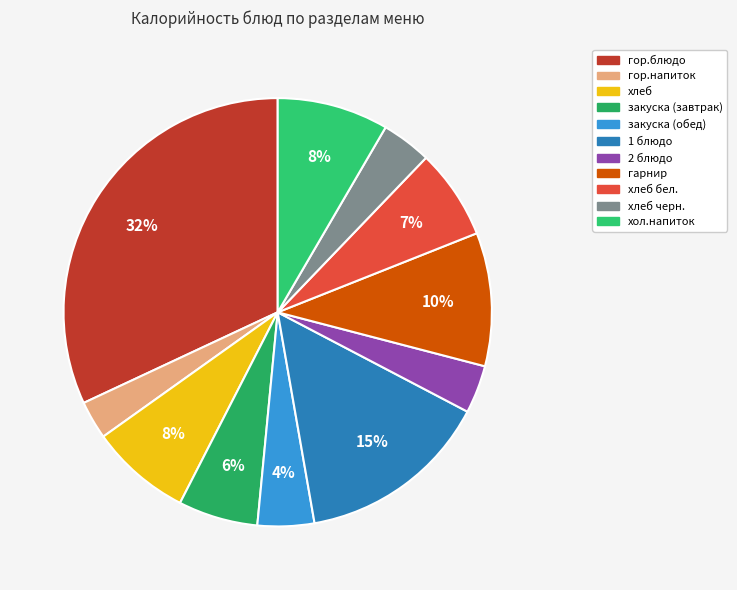

How many segments does this pie chart have?

11